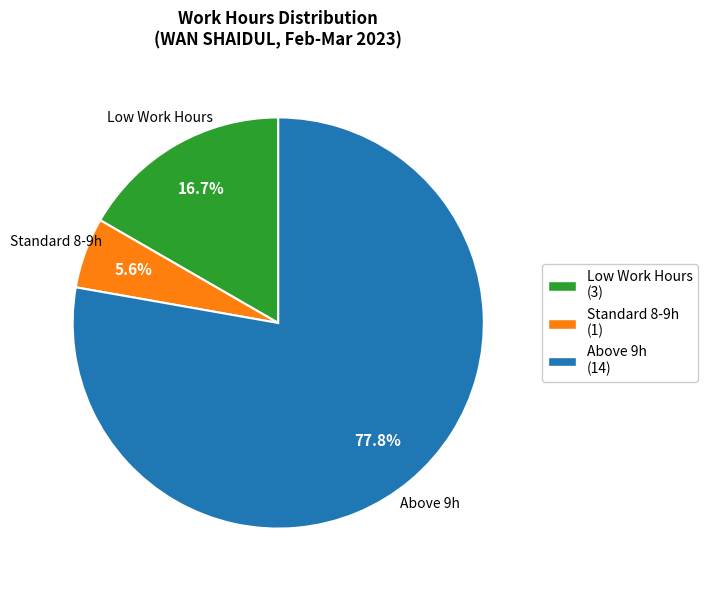

Count the number of slices in the pie.

3